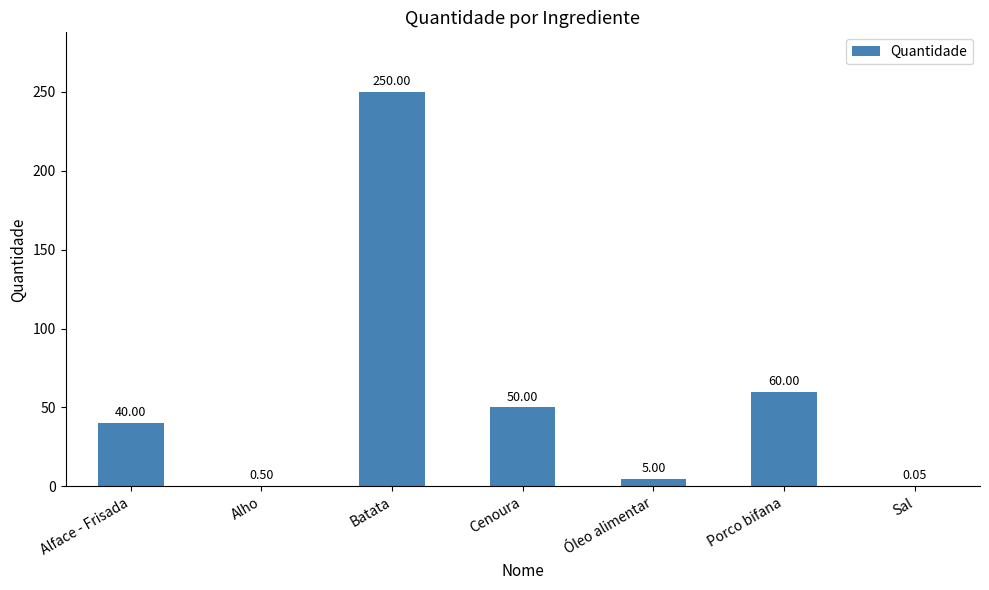

Which label corresponds to the largest value in the chart?

Batata